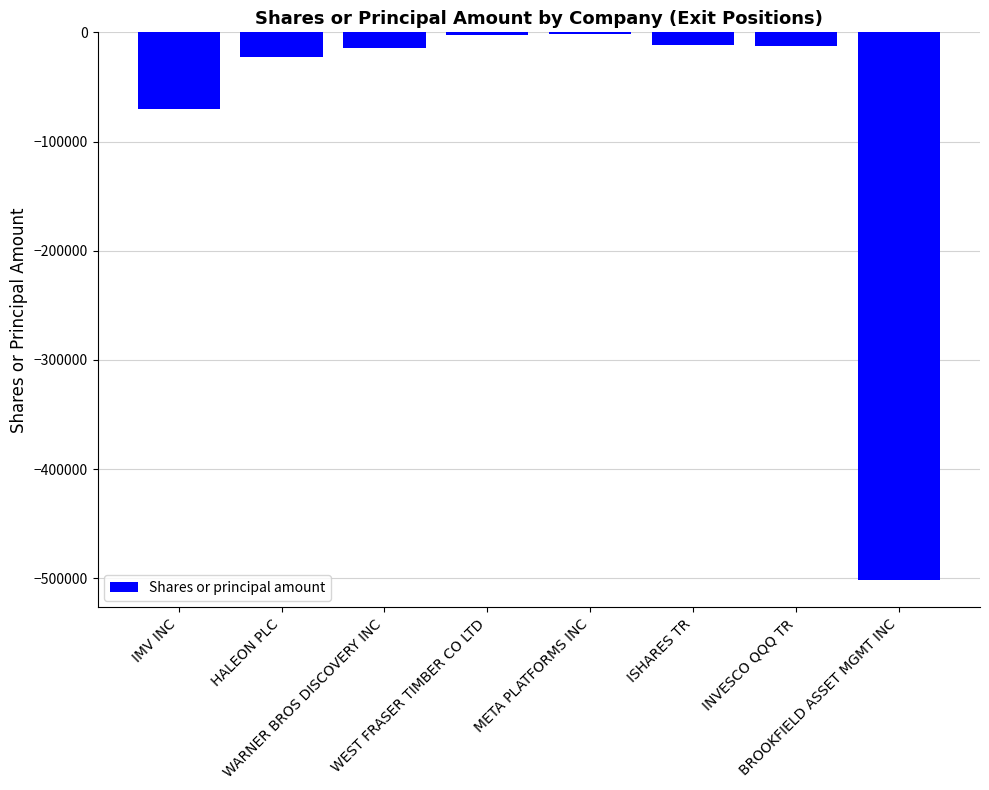

What is the difference between the second highest and minimum values?

498867